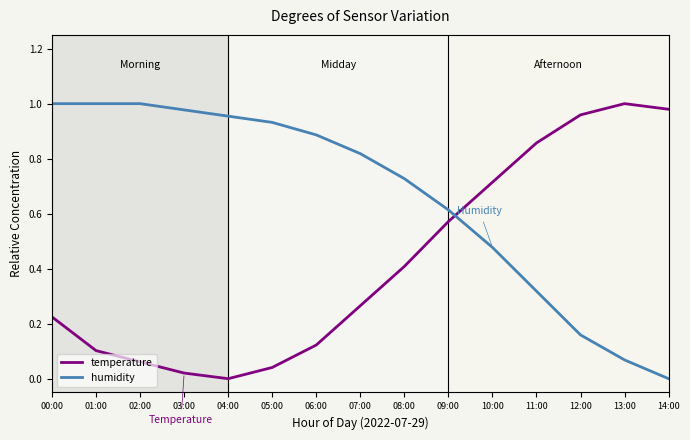

Which series changed the most between 02:00 and 06:00?

humidity